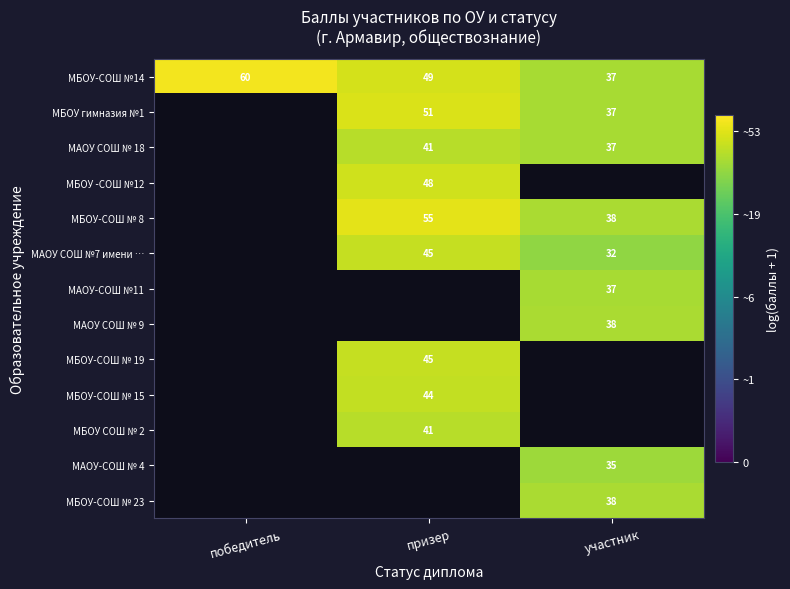

How many categories are shown in the chart?

3